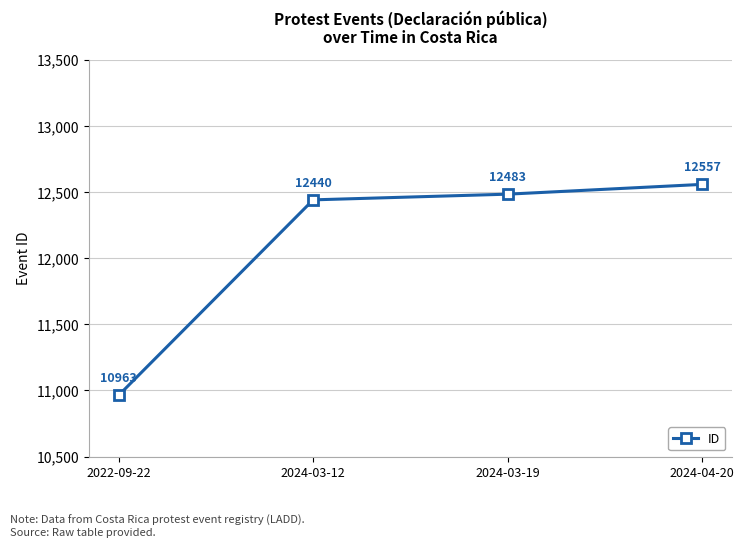

The value at 2022-09-22 is 3487. True or false?

False